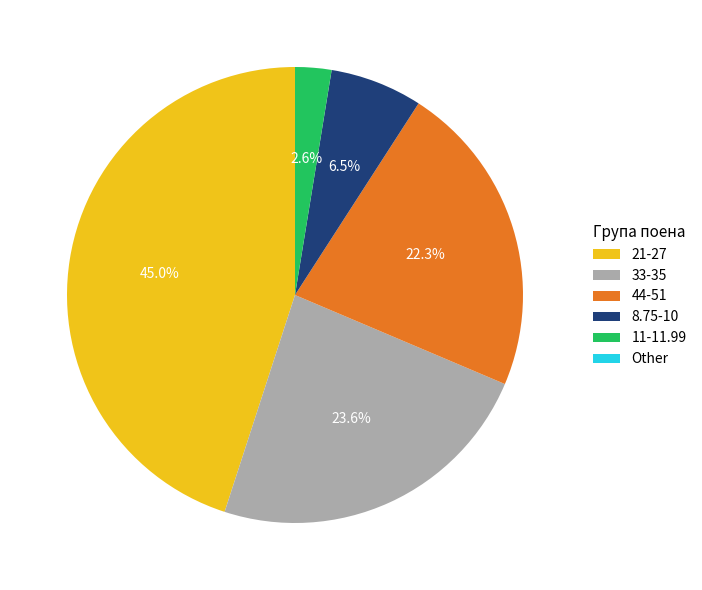

What is the largest slice in the pie chart?

21-27